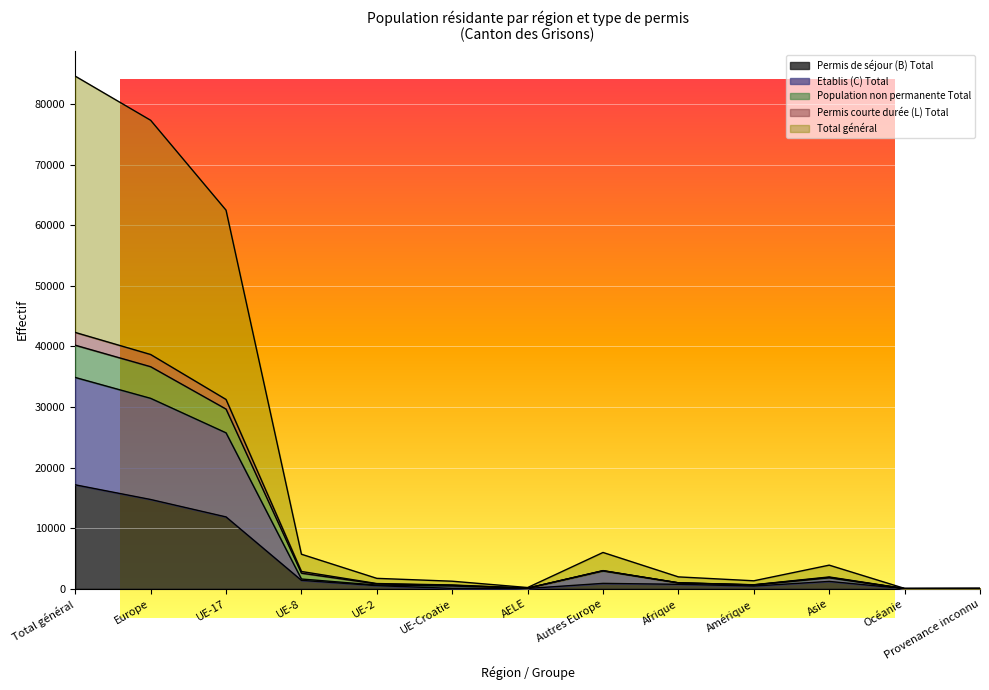

What is the maximum value for Permis de séjour (B) Total?

17154